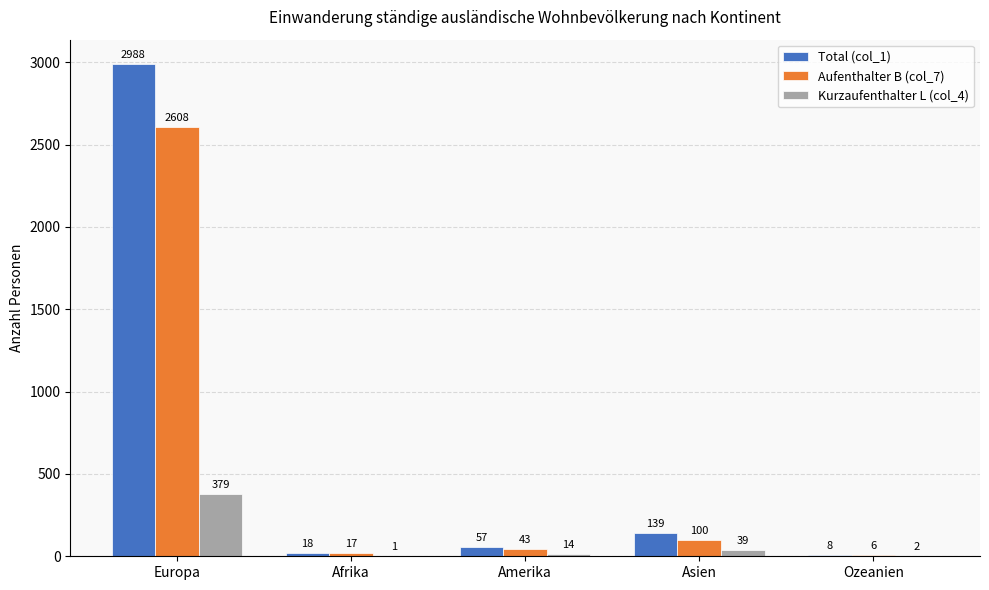

What is the sum of all Aufenthalter B (col_7) values?

2774